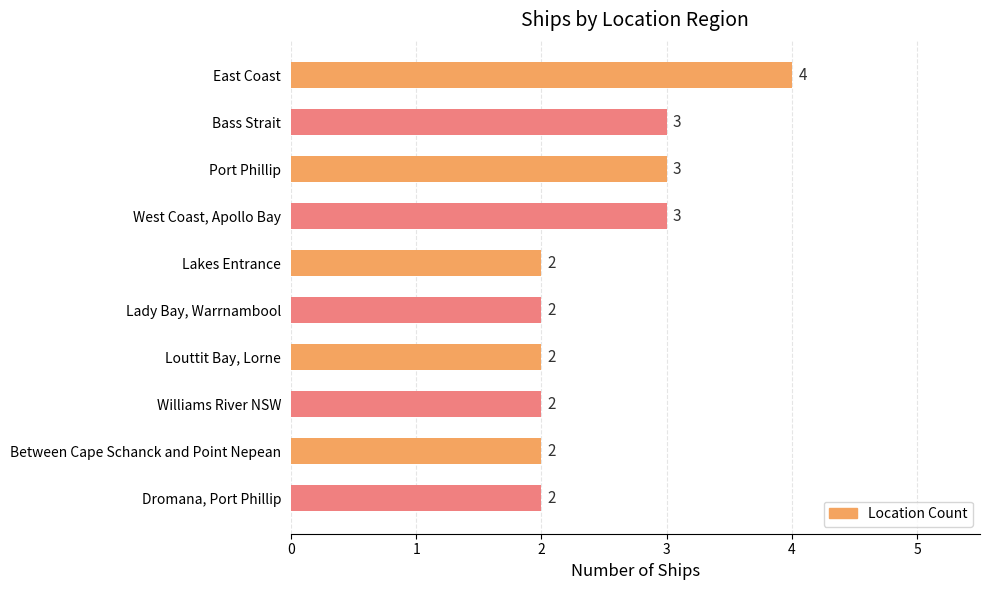

What is the maximum value shown in the chart?

4